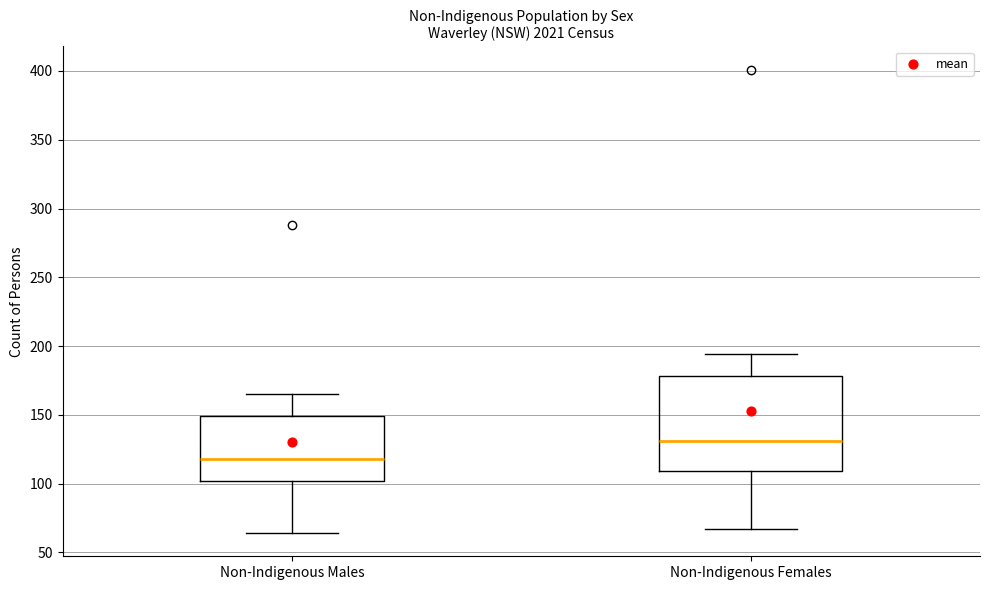

Which box is the tallest, from its lower edge to its upper edge?

Non-Indigenous Females